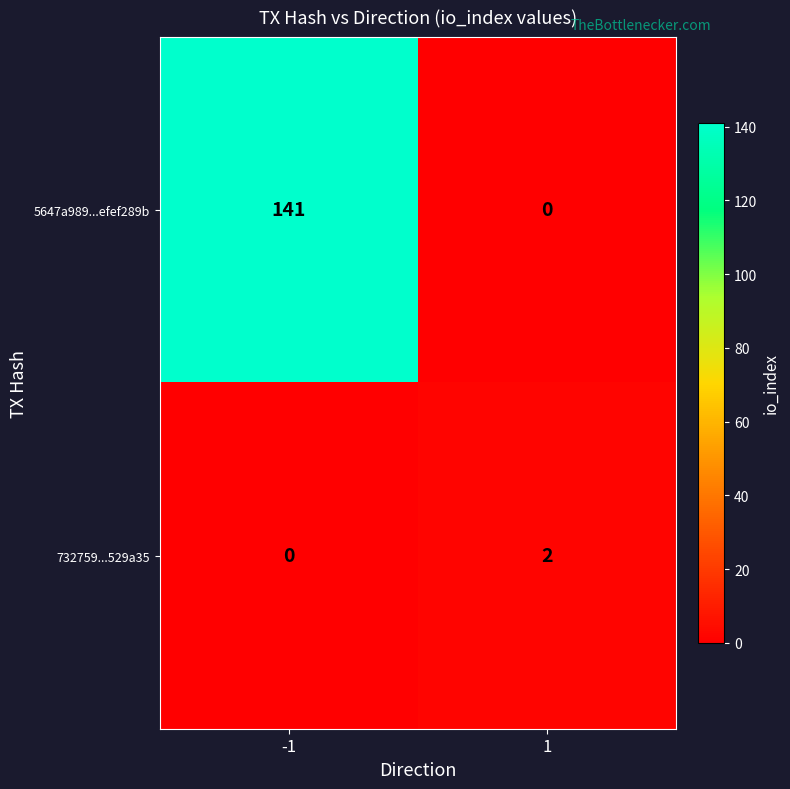

At which category is the sum across all series the highest?

-1